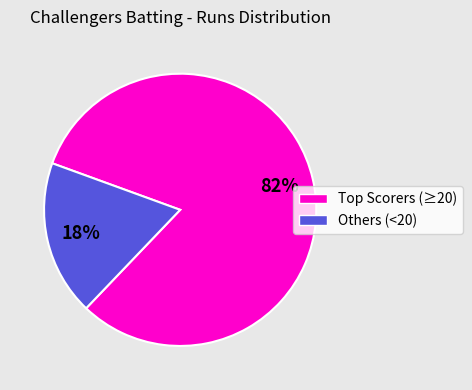

Is Others (<20) the majority of the pie?

No